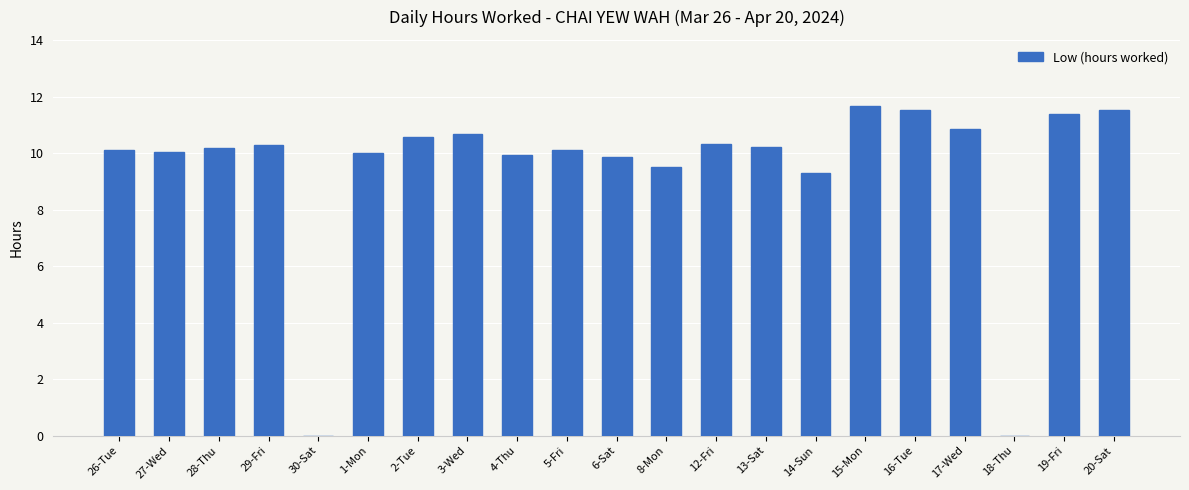

What is the approximate value at 2-Tue?

10.6